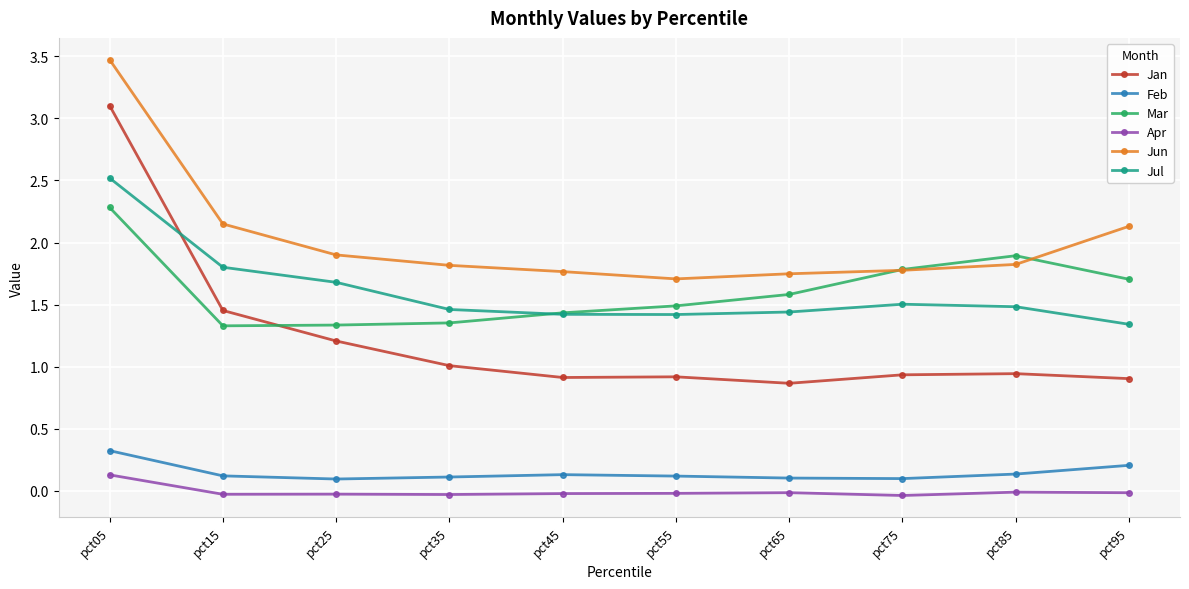

Which series ends up on top after the final intersection of Jul and Jan?

Jul